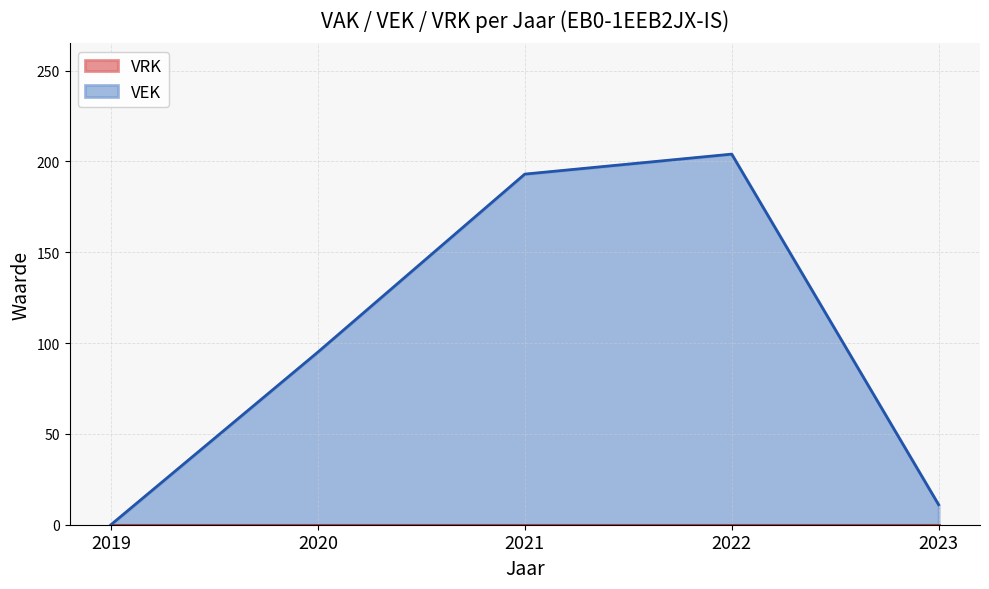

Reading left to right, transcribe all the data shown in this chart.

2019=0	2020=95	2021=193	2022=204	2023=11